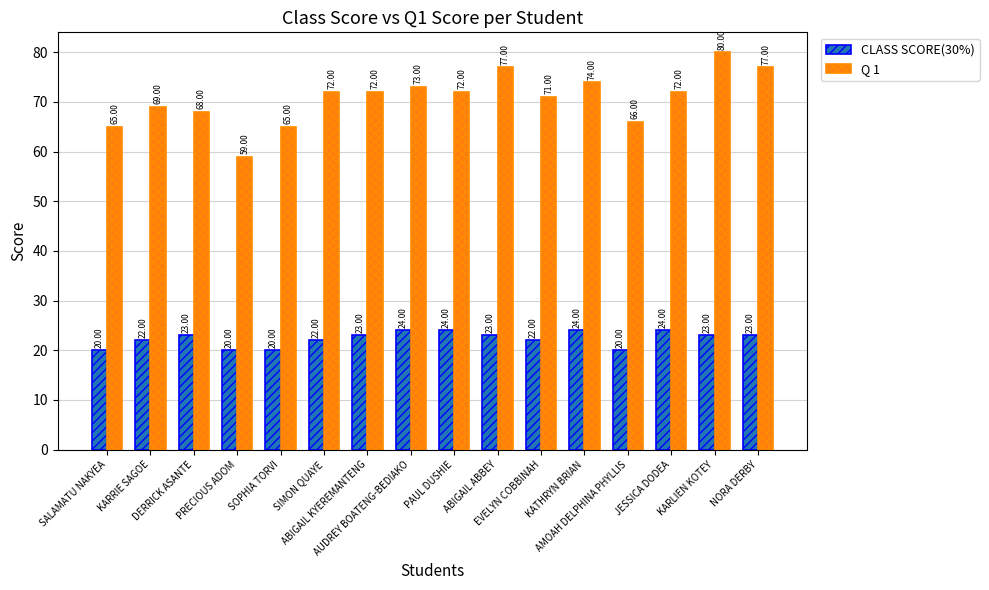

What is the value of the CLASS SCORE(30%) bar at the 6th from the left?

22